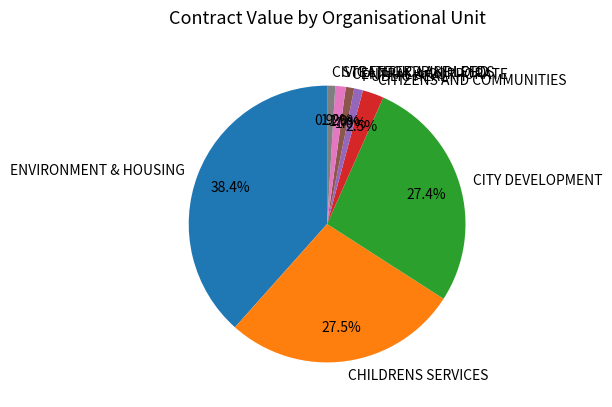

Which slice is the largest?

ENVIRONMENT & HOUSING